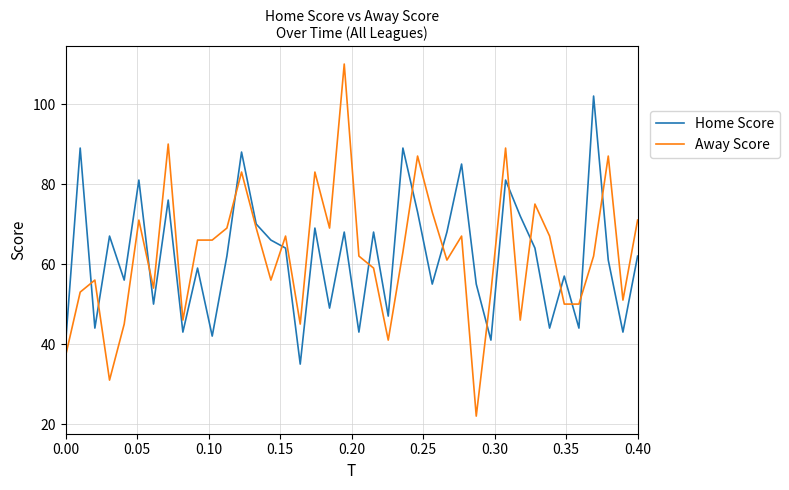

Rank the series by their maximum value, from lowest to highest.

Home Score, Away Score